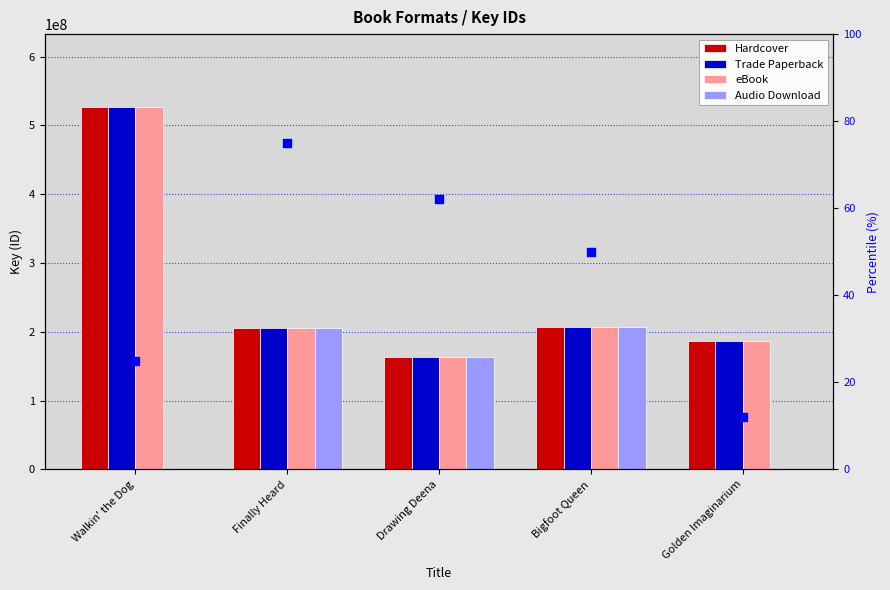

Which series has the widest spread of Y values?

Hardcover